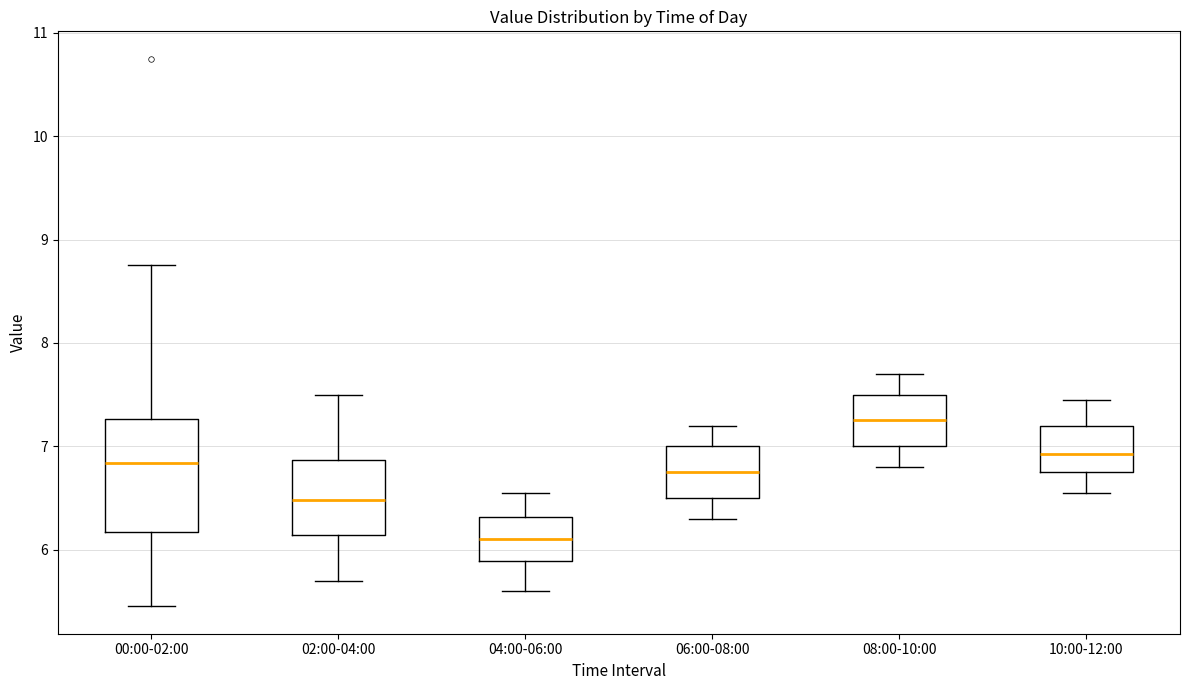

Reading left to right, read every box against the y-axis: the position of its median line, the range the box covers, and the ends of its whiskers. The values are not printed on the chart, so give them approximately, as read against the axis.

00:00-02:00: median 6.8, box 6.2 to 7.3, whiskers 5.5 to 8.8
02:00-04:00: median 6.5, box 6.1 to 6.9, whiskers 5.7 to 7.5
04:00-06:00: median 6.1, box 5.9 to 6.3, whiskers 5.6 to 6.6
06:00-08:00: median 6.8, box 6.5 to 7.0, whiskers 6.3 to 7.2
08:00-10:00: median 7.3, box 7.0 to 7.5, whiskers 6.8 to 7.7
10:00-12:00: median 6.9, box 6.8 to 7.2, whiskers 6.6 to 7.5